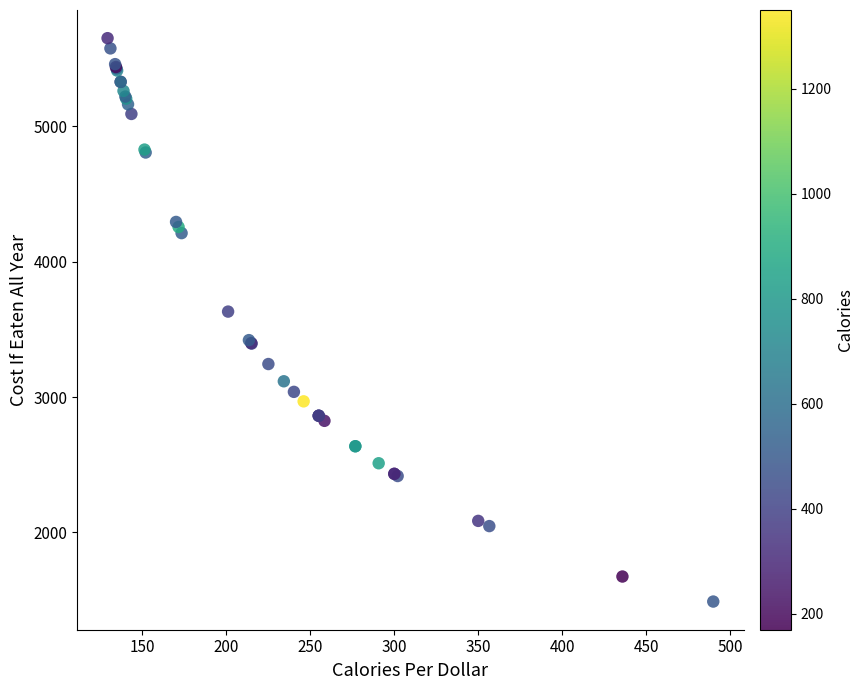

What Y value in the scatter plot is closest to 3570?

3631.8